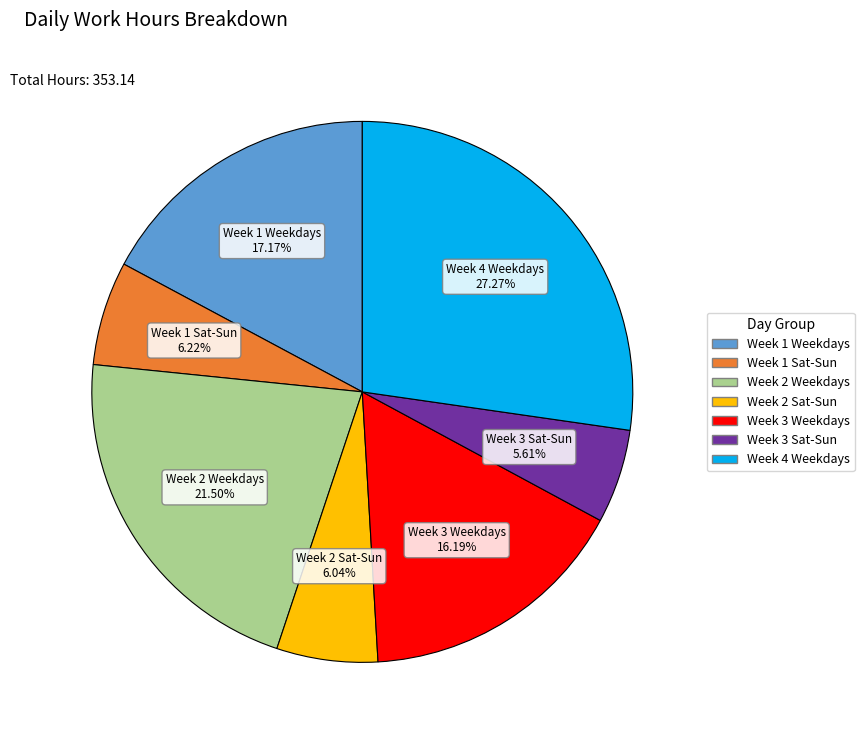

Does any single category account for the majority?

No